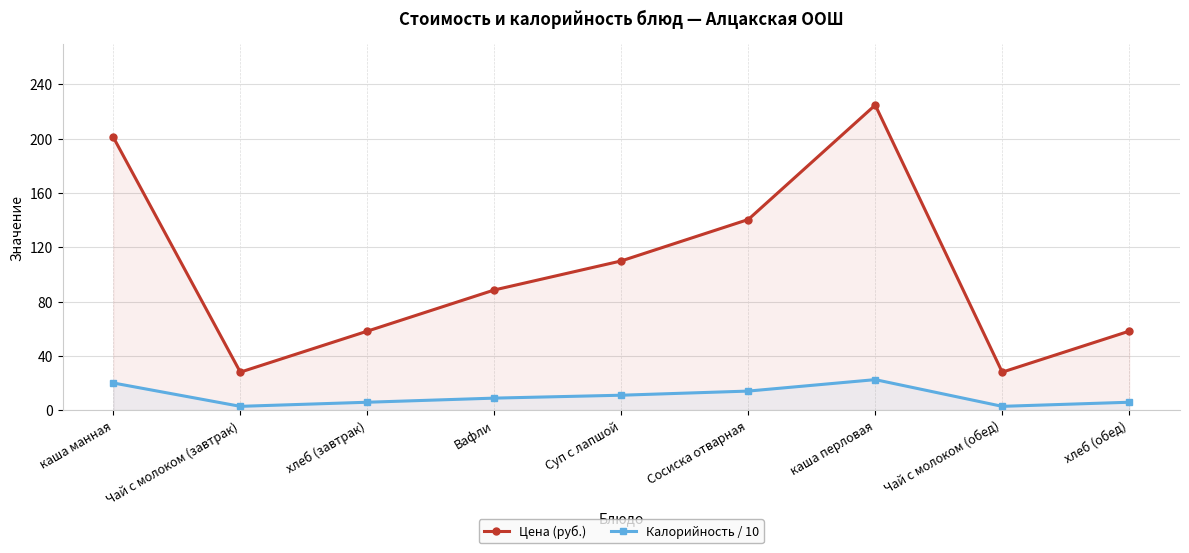

List the labels in order of Калорийность / 10 value, largest first.

каша перловая, каша манная, Сосиска отварная, Суп с лапшой, Вафли, хлеб (завтрак), хлеб (обед), Чай с молоком (завтрак), Чай с молоком (обед)